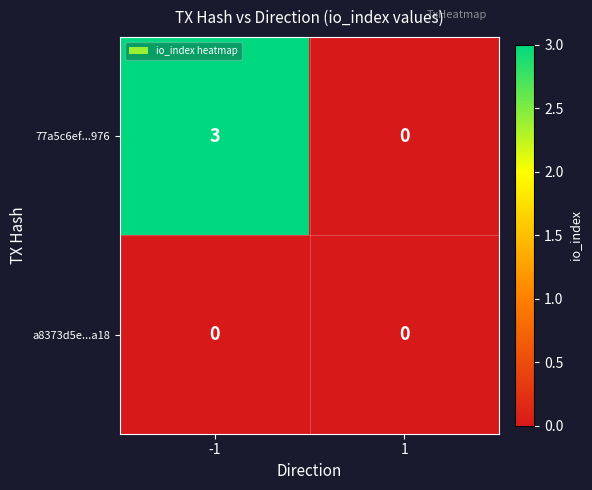

At how many categories does at least one series exceed 2?

1